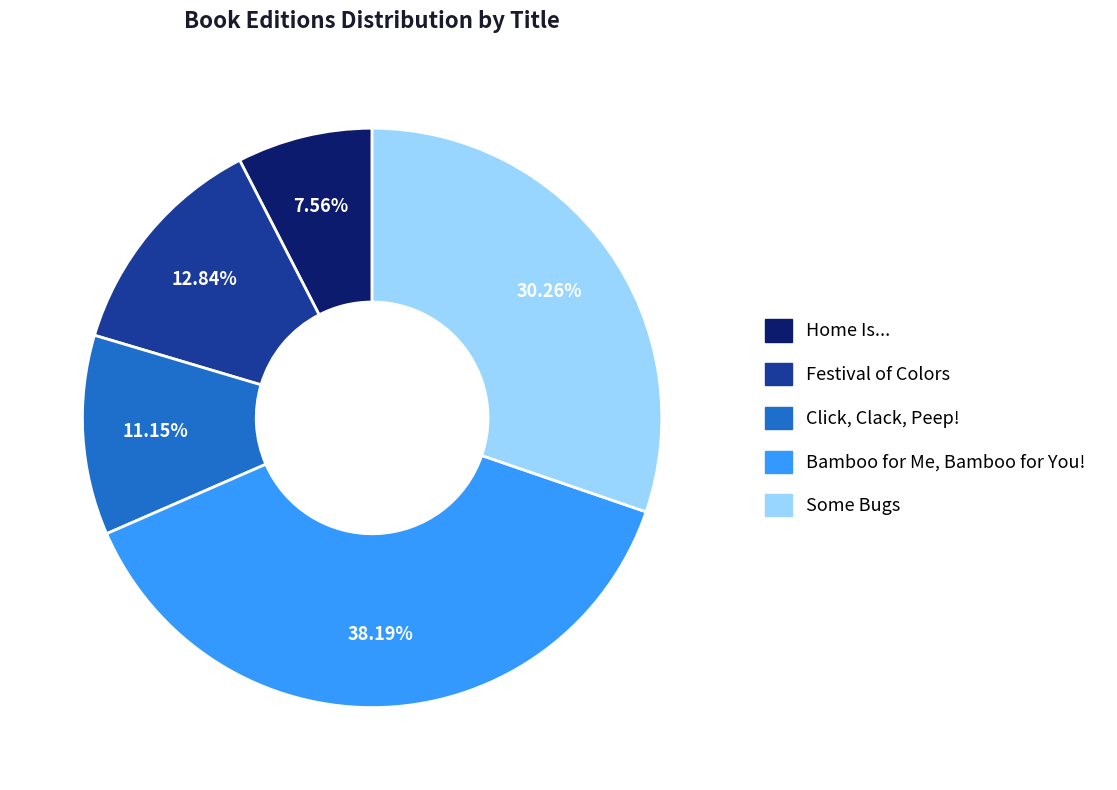

Do Home Is... and Click, Clack, Peep! together represent more than half of the pie?

No